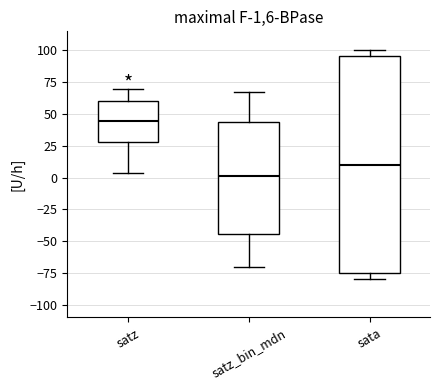

Which box is the tallest, from its lower edge to its upper edge?

sata